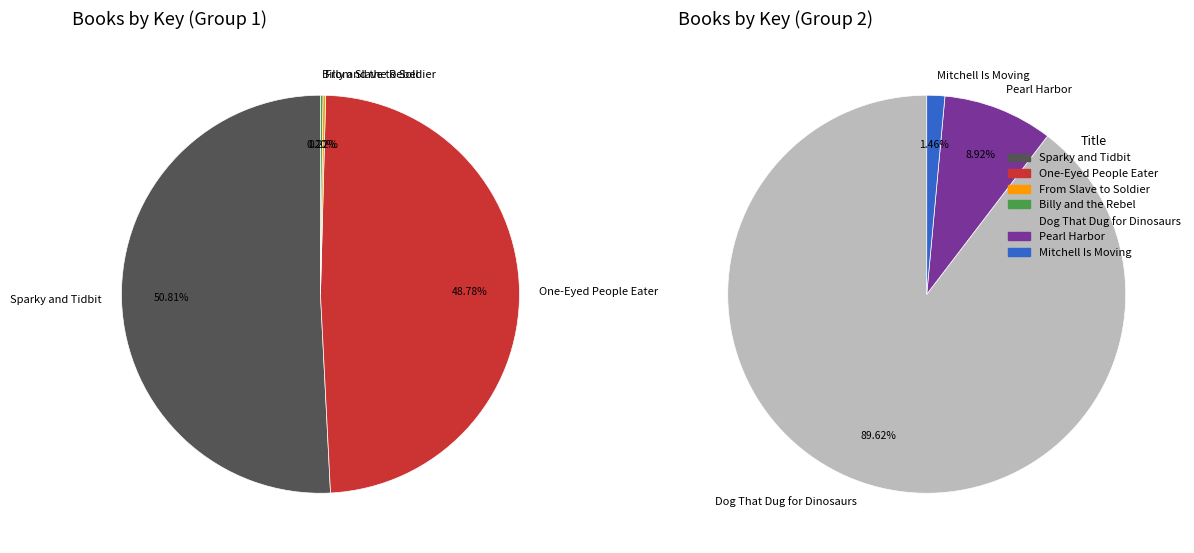

The Mitchell Is Moving slice represents 1% of the pie. True or false?

False